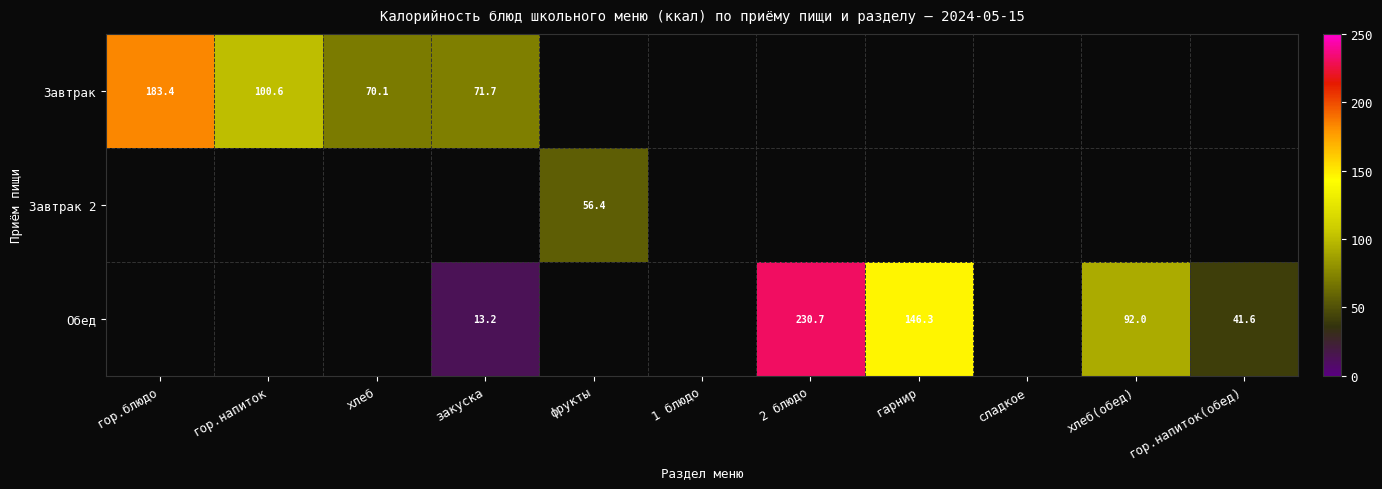

The value of Завтрак at закуска is 97.8. True or false?

False